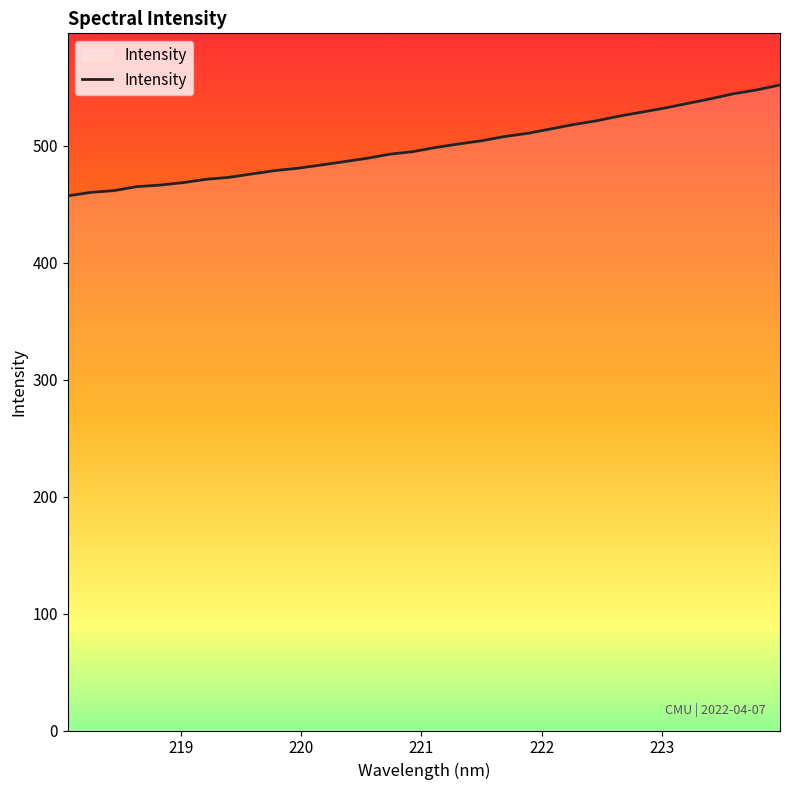

The value at 221 is 816.2. True or false?

False